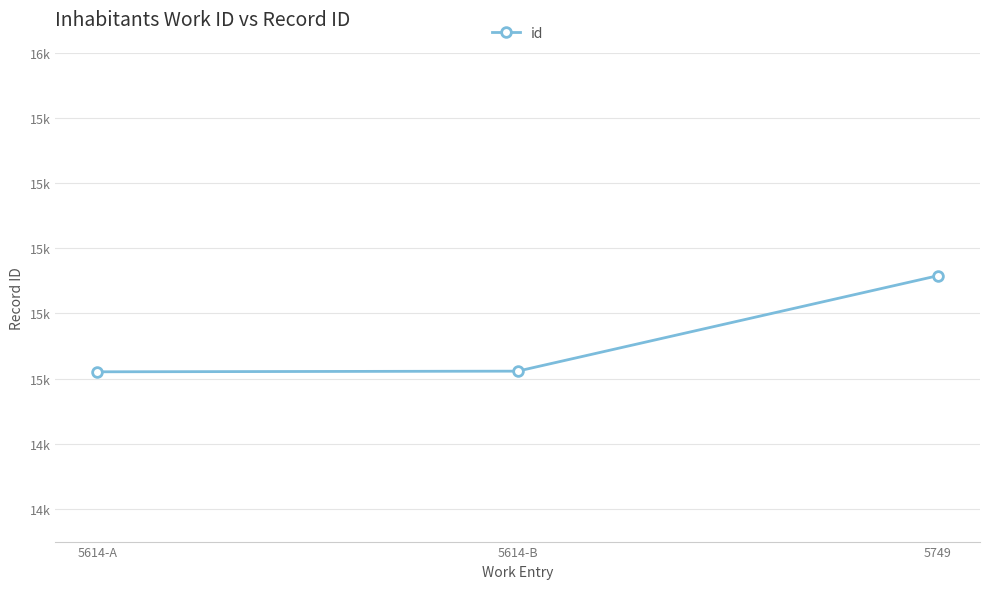

What is the difference between the second highest and minimum values?

2